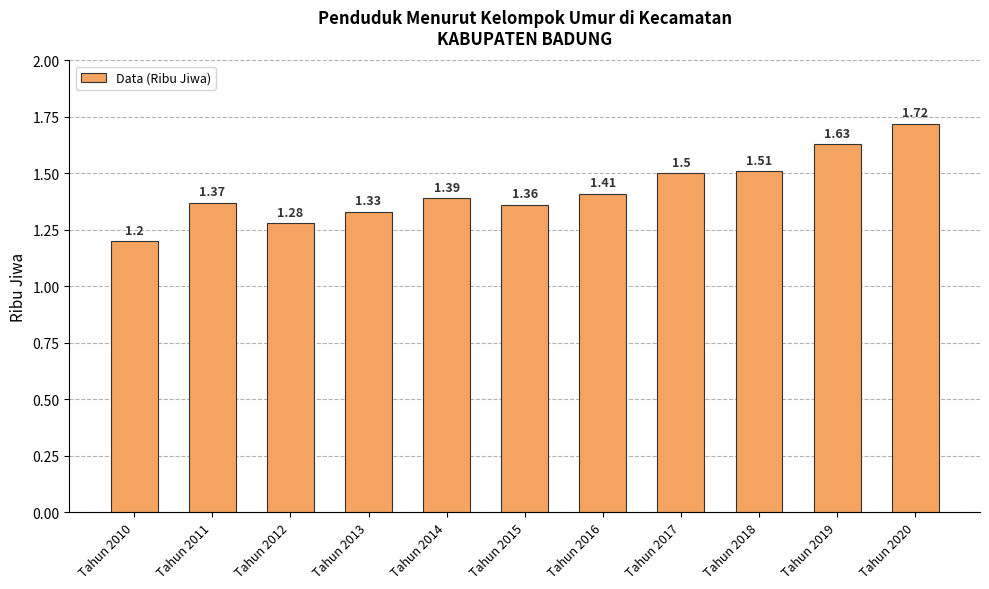

Between Tahun 2016 and Tahun 2020, which is larger?

Tahun 2020